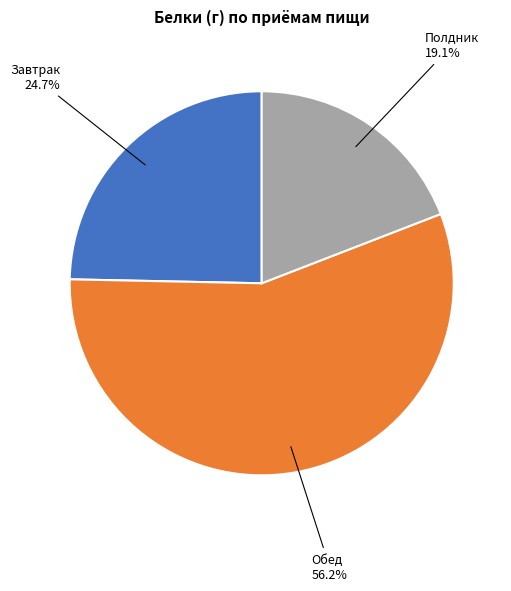

Which slice is the smallest?

Полдник